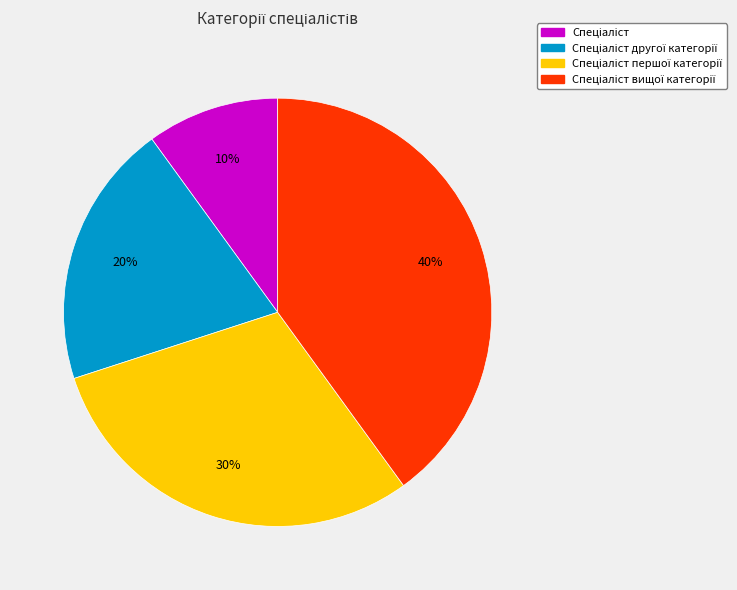

To the nearest percent, what is the difference between the largest and smallest slice percentages?

30%